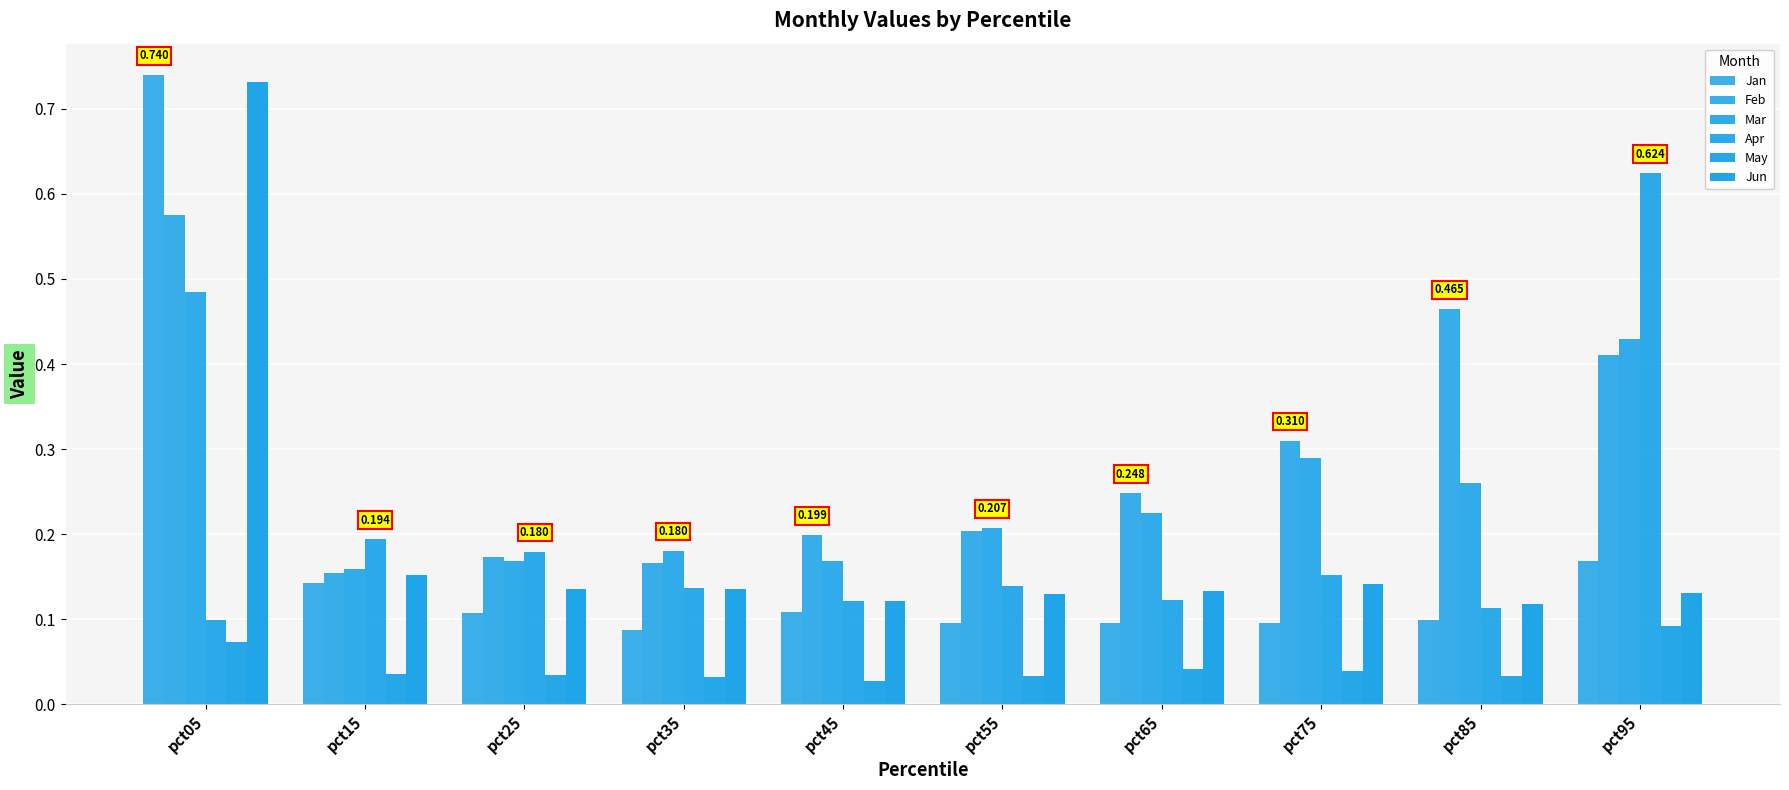

How many data points does each series have?

10